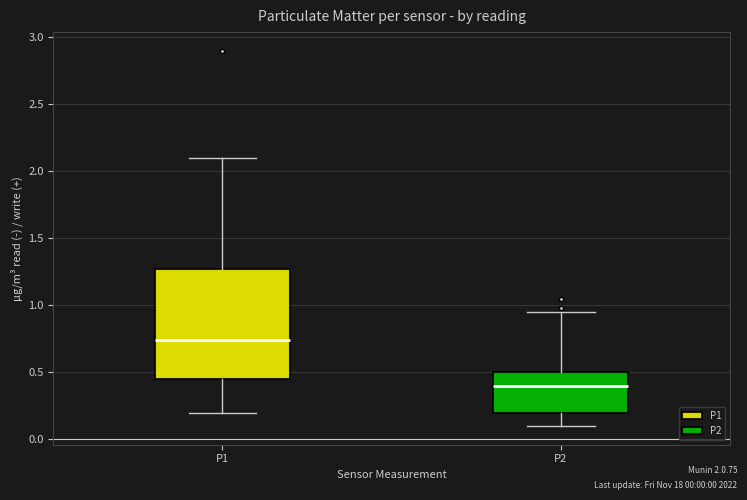

Reading left to right, transcribe this box plot: for each box, give where its median line is, the range the box spans, and where its two whiskers end, as read against the y-axis. The values are not printed on the chart, so give them approximately, as read against the axis.

P1: median 0.75, box 0.45 to 1.30, whiskers 0.20 to 2.10
P2: median 0.40, box 0.20 to 0.50, whiskers 0.10 to 0.95